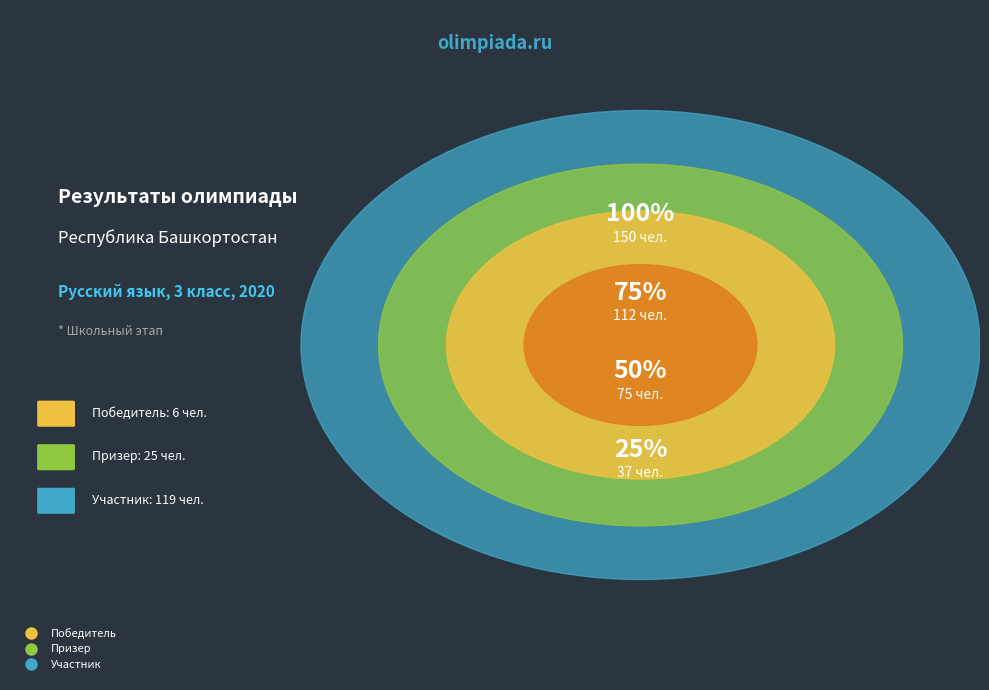

Which category has the smallest portion of the pie?

Победитель